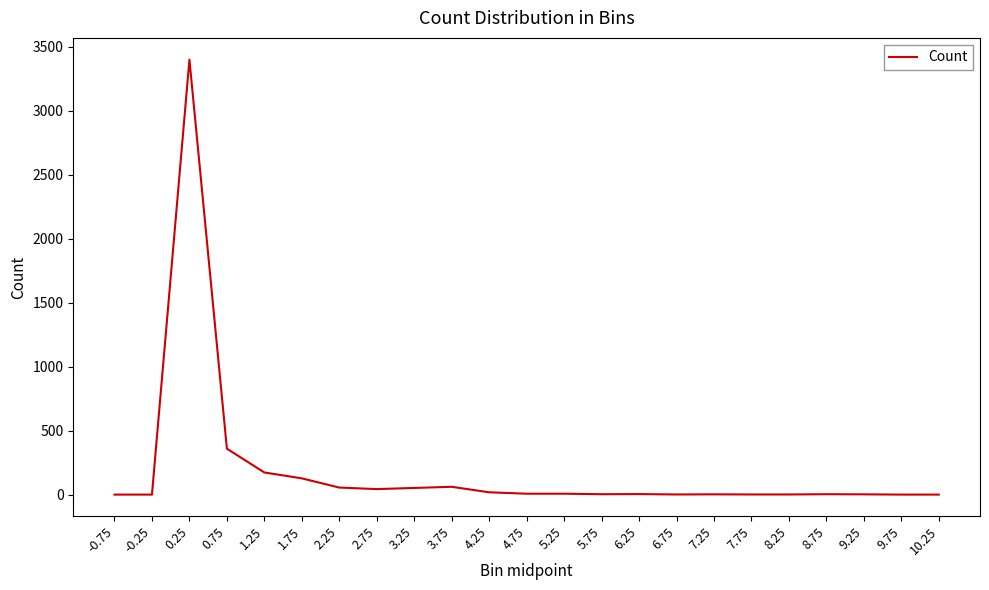

What is the change in value from 6.25 to 10.25?

-4